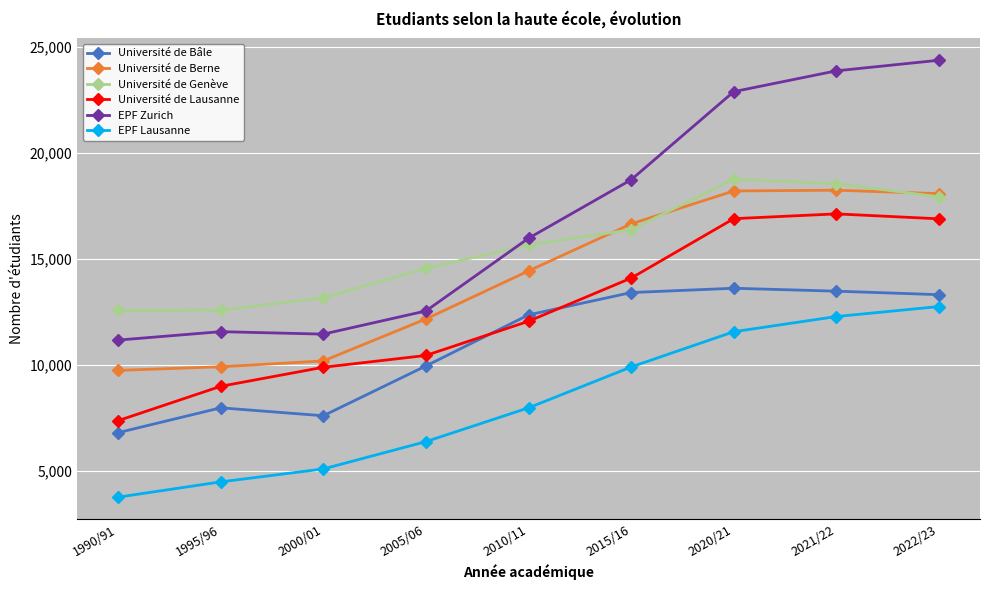

How many series are shown in this chart?

6